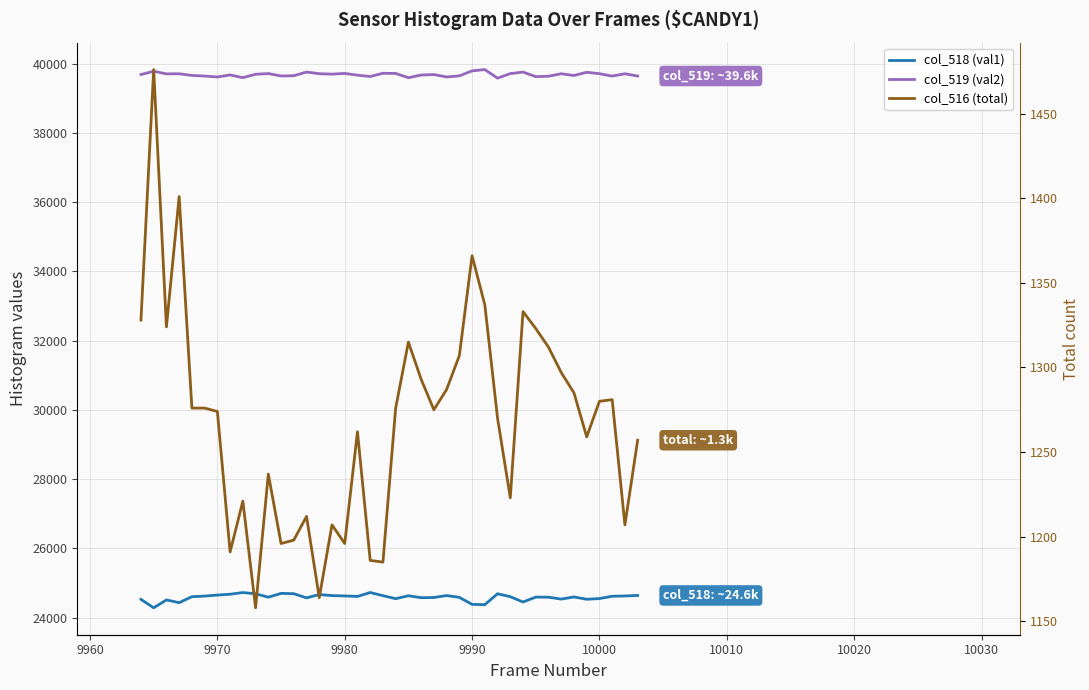

Is this an area chart (filled region under the line)?

No